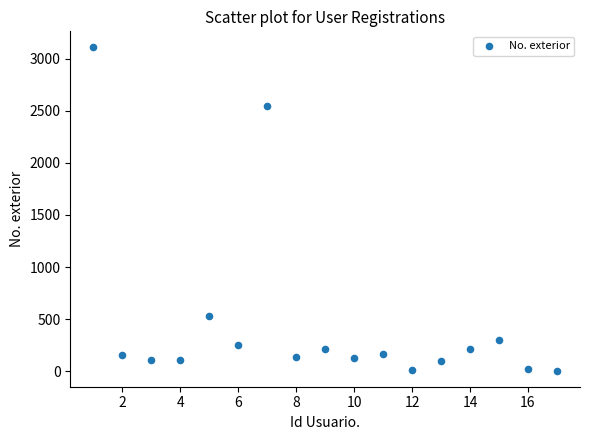

What Y value in the scatter plot is closest to 1557?

2550